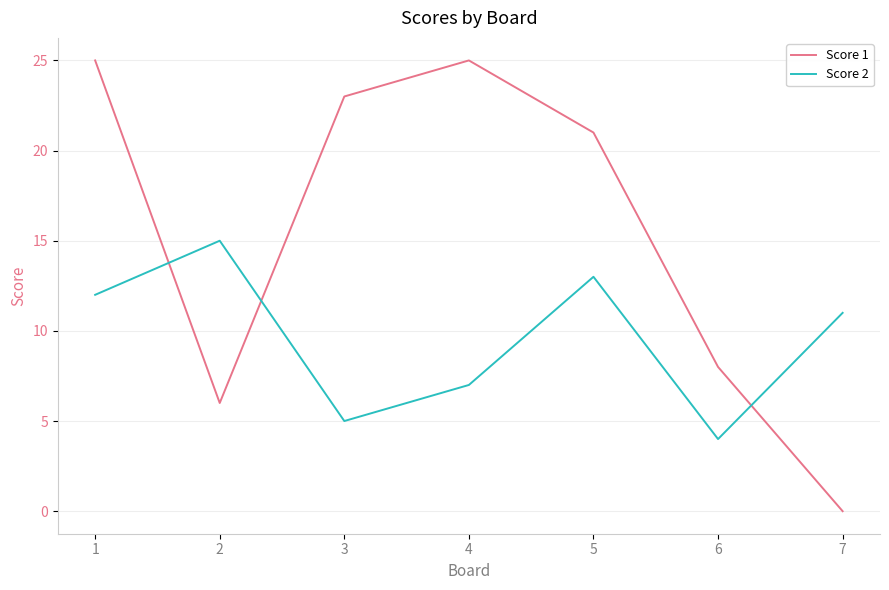

Which category has the lowest value in the Score 2 series?

6